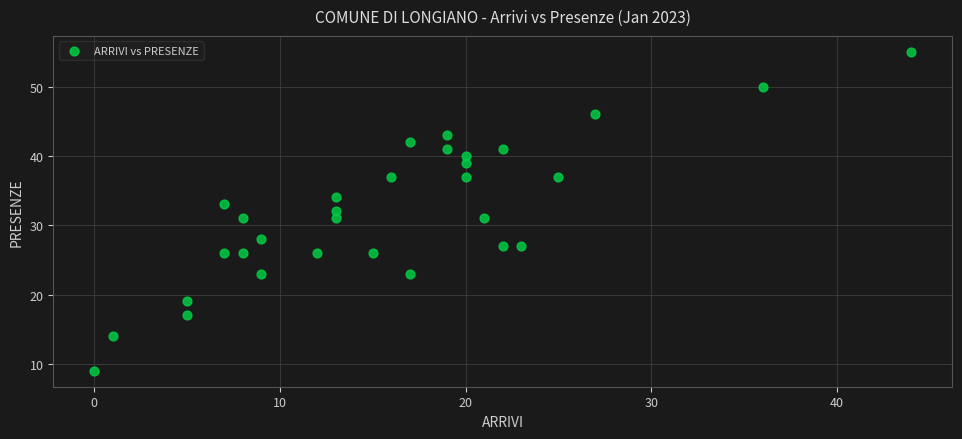

What is the range of Y values (max minus min)?

46